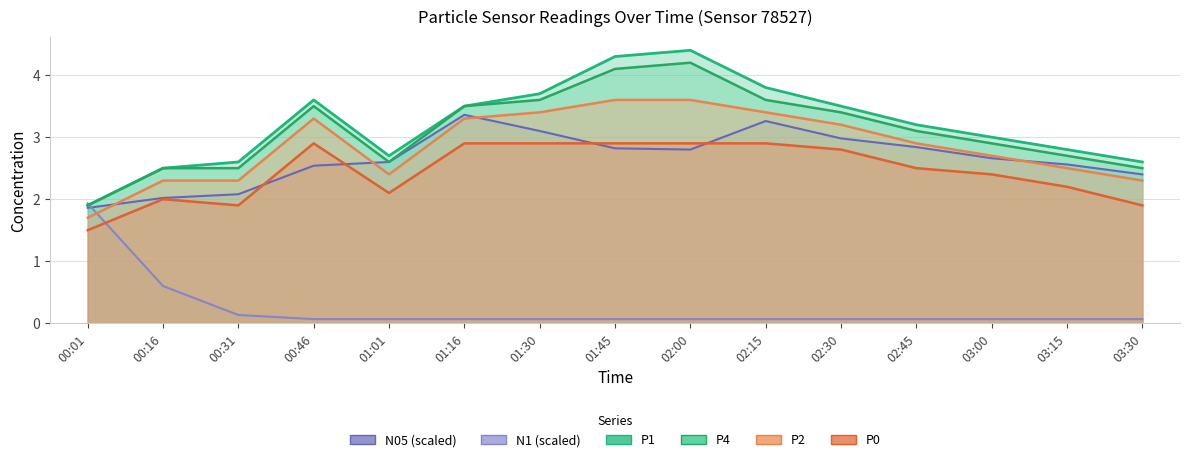

Does the chart have visible grid lines?

Yes